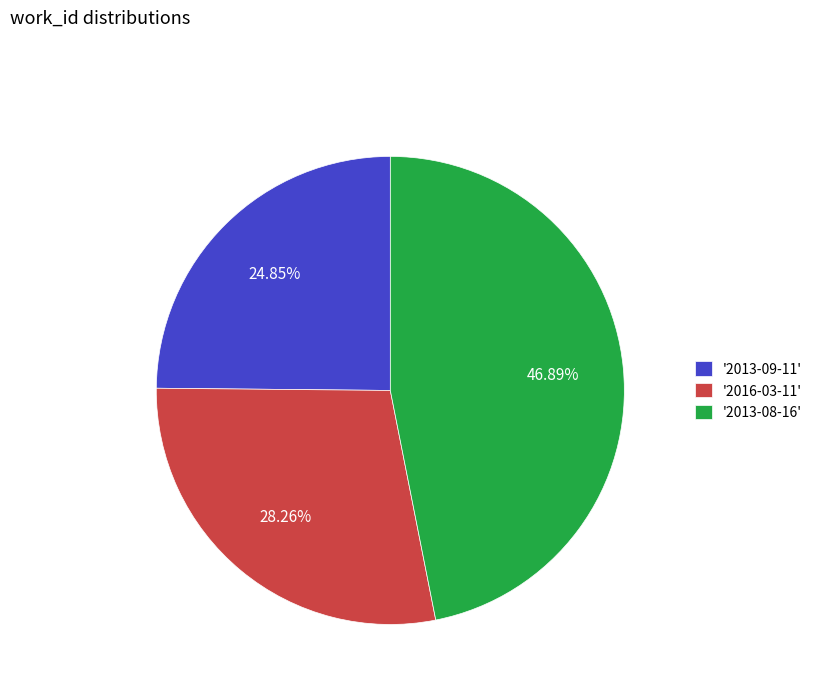

Which slice is the largest?

'2013-08-16'